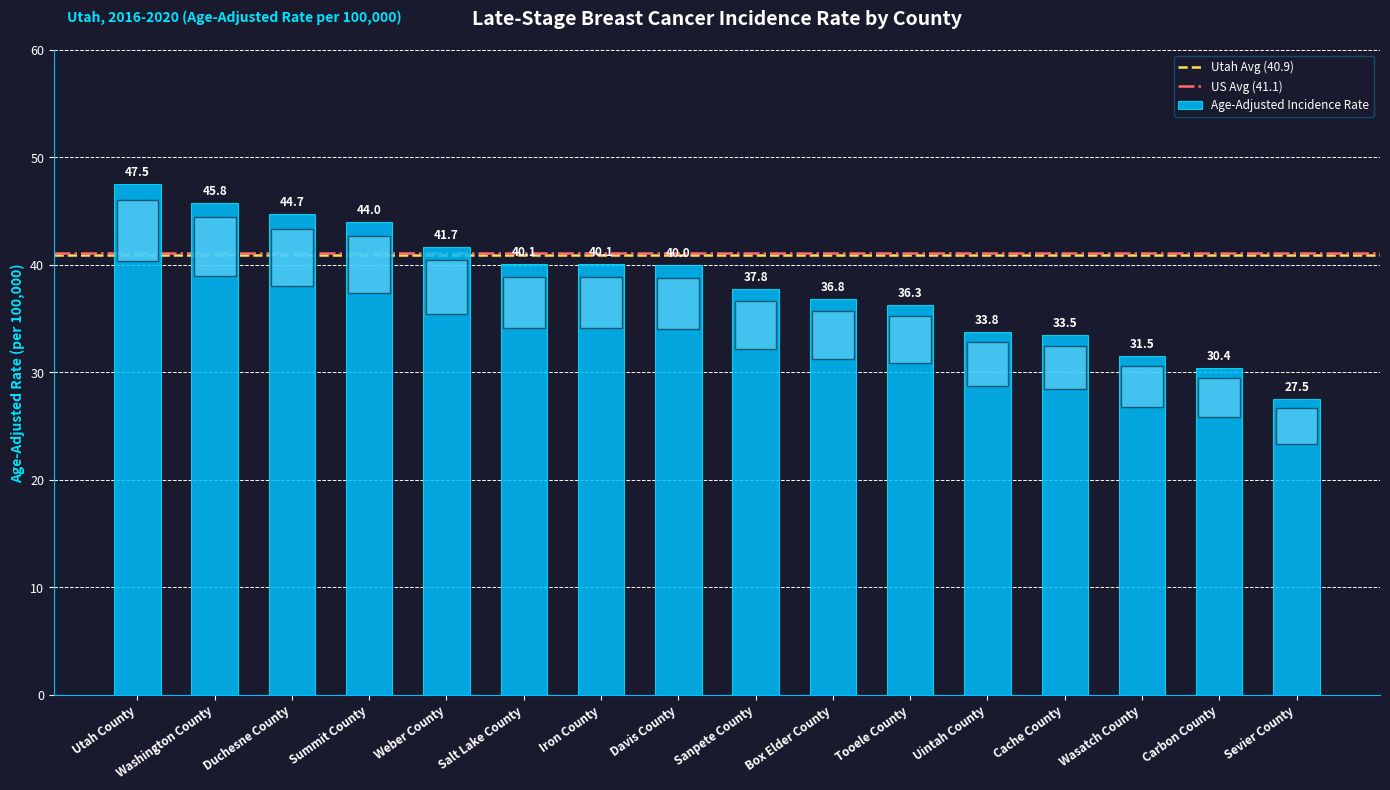

Is it true that the value at Davis County is 67.4?

False